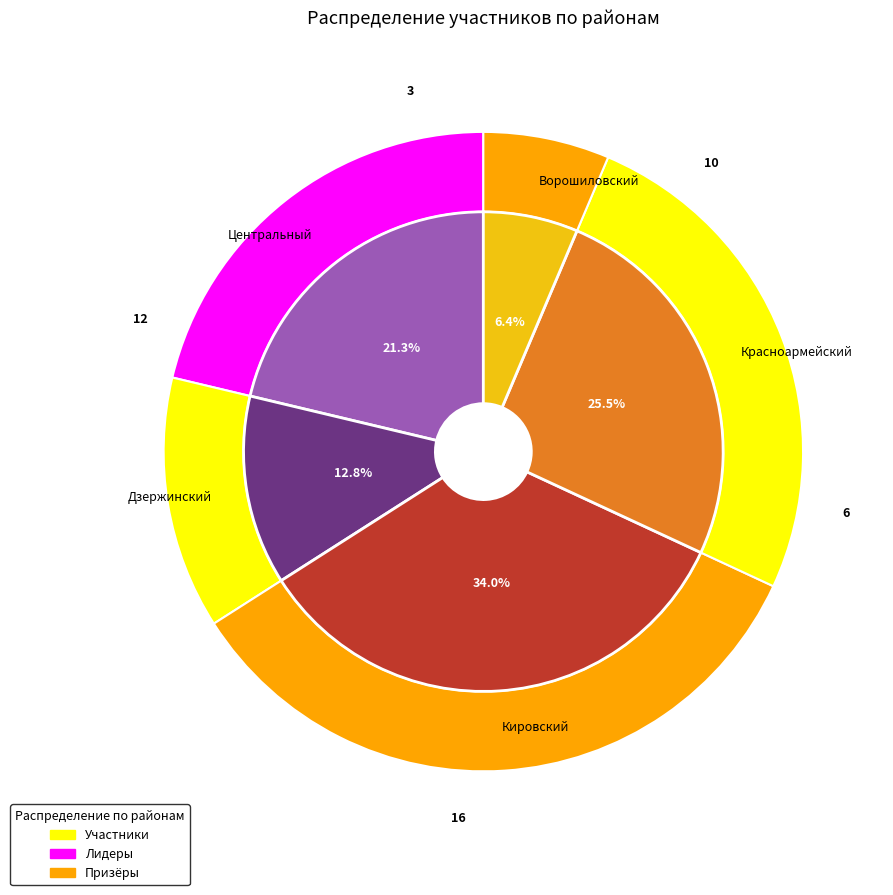

Is it true that Ворошиловский is 6% of the pie?

True